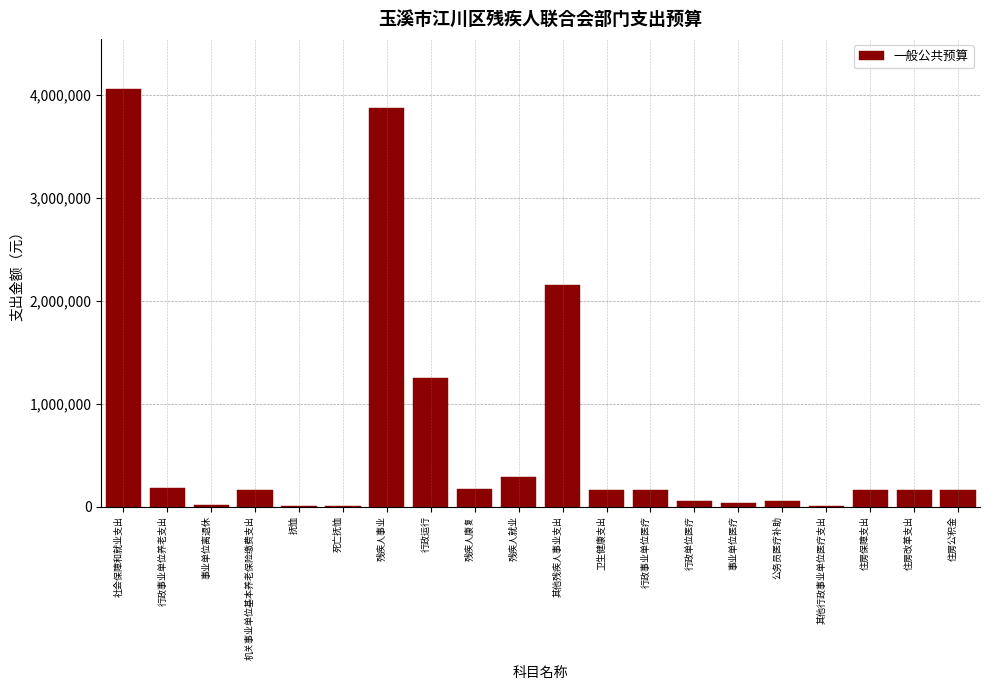

True or false: the data shows 158945.1 at 卫生健康支出.

True